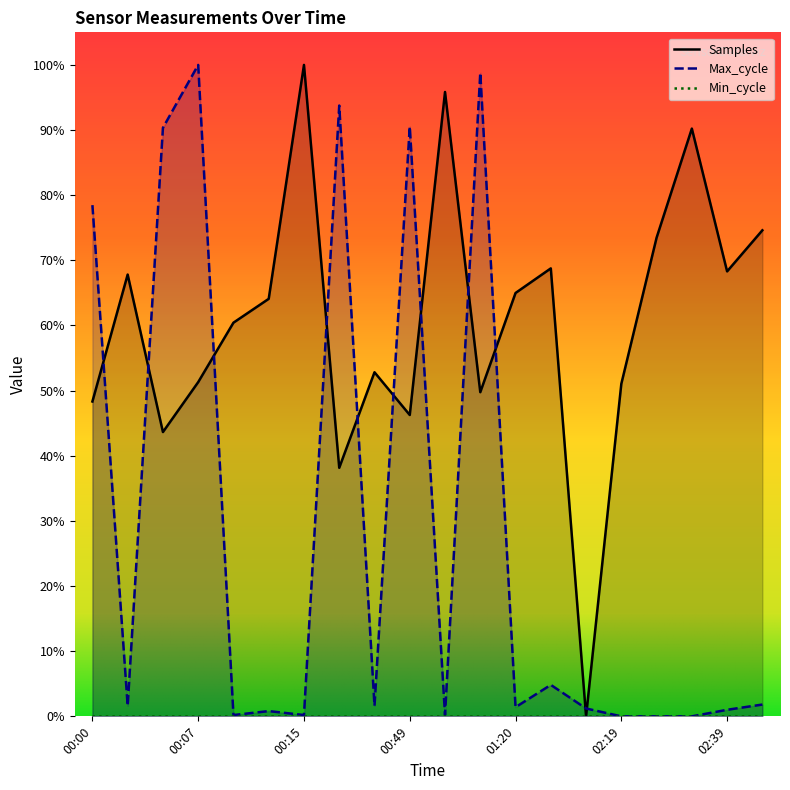

What is the sum of all Samples values?

12.1